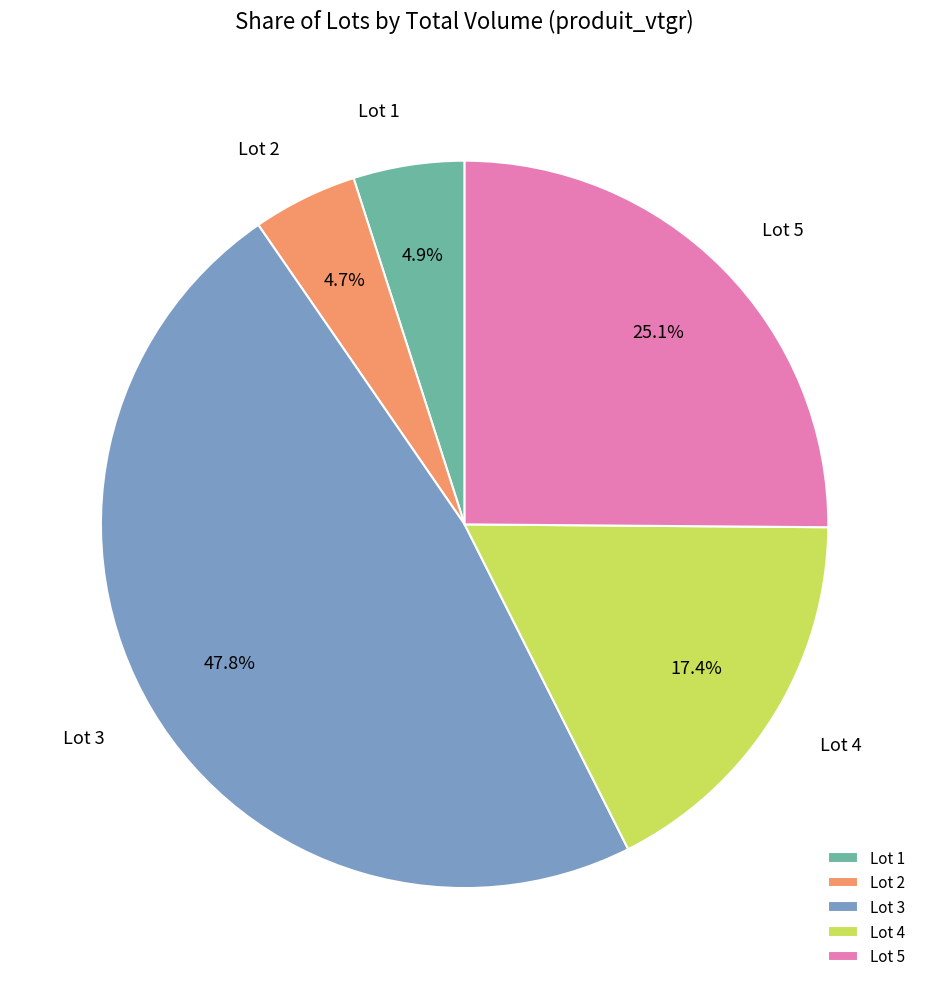

Does any single category account for the majority?

No